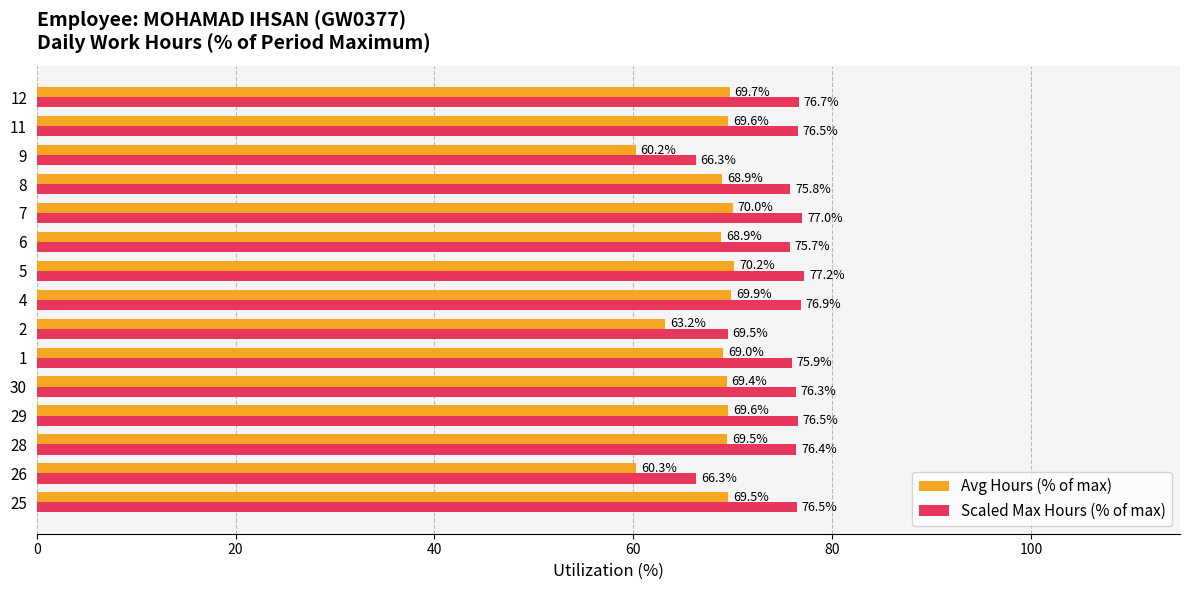

What is the sum of all Avg Hours (% of max) values?

1017.9